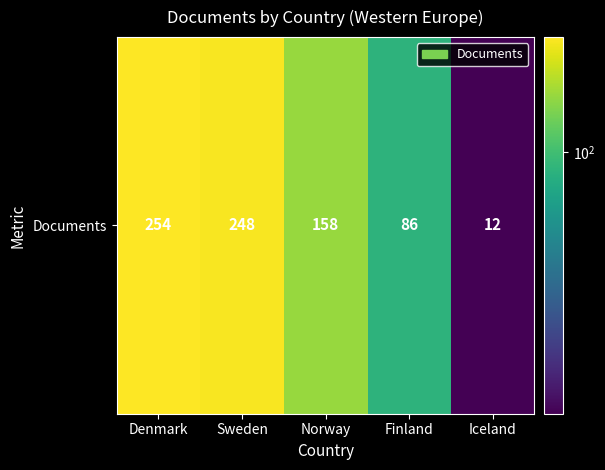

The value at Iceland is 20. True or false?

False